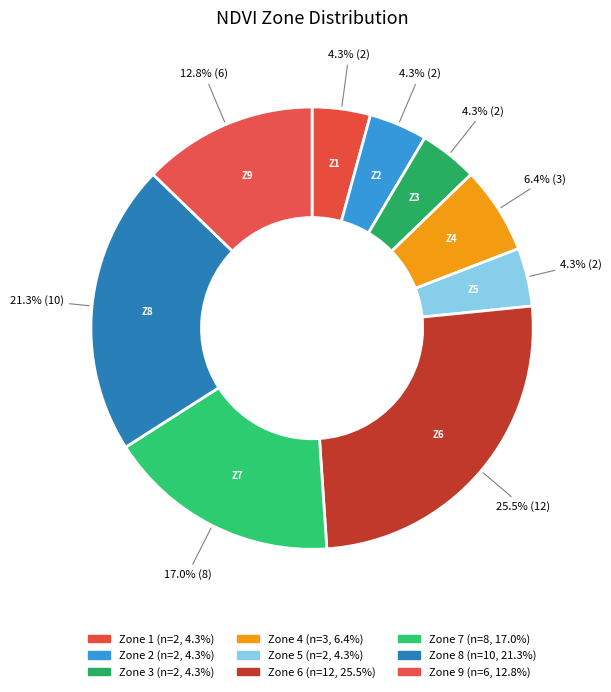

True or false: Zone 4 accounts for 6% of the total.

True